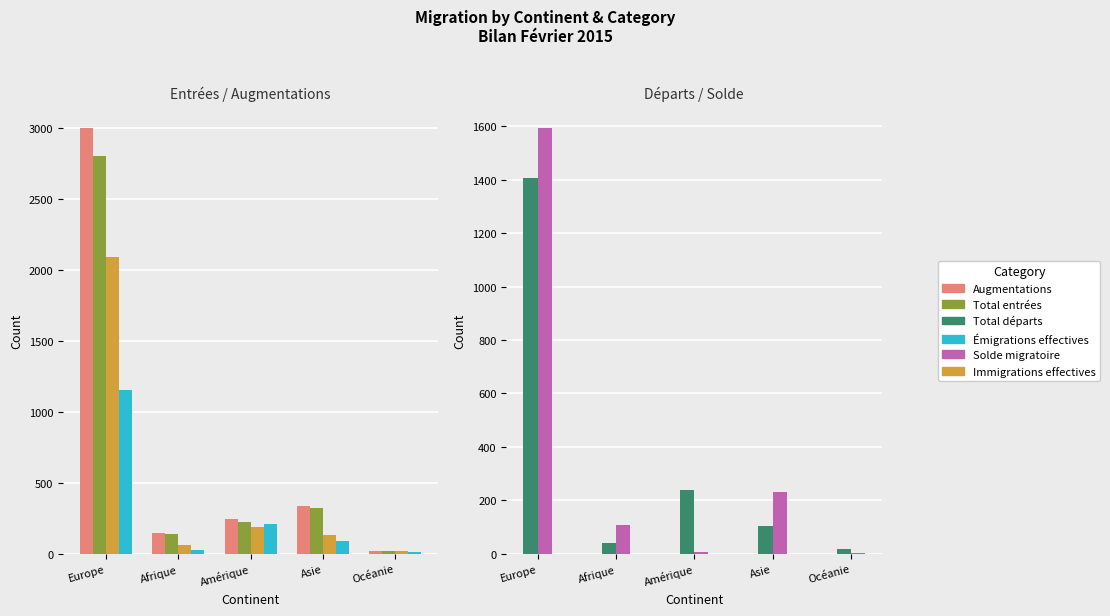

What is the sum of all Immigrations effectives (col_3) values?

2494